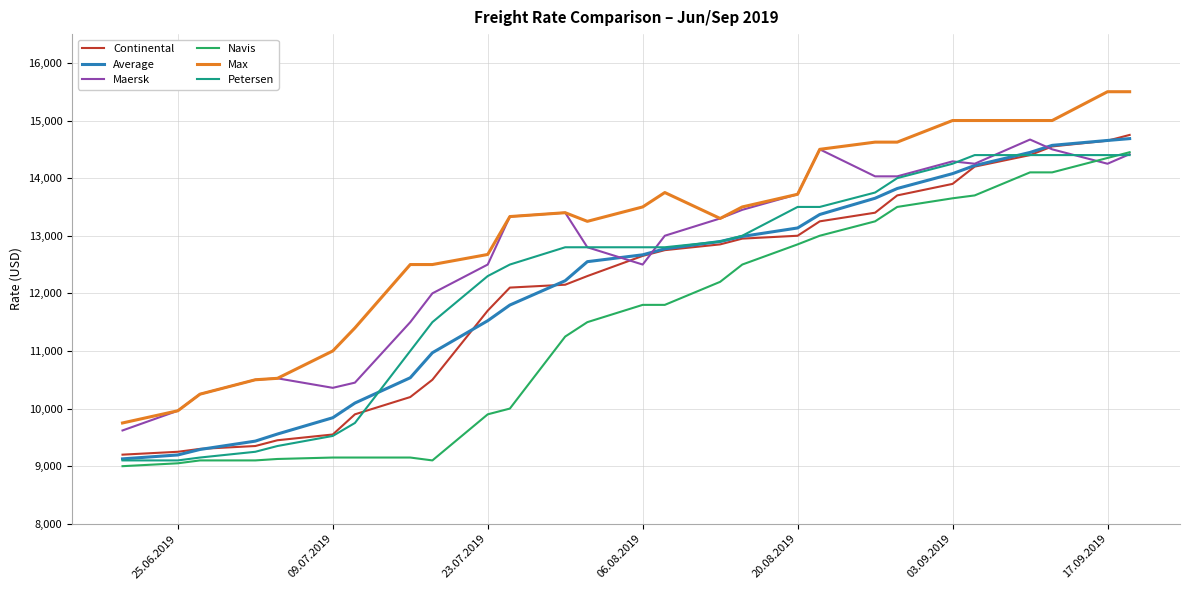

Which series has the largest range (max minus min)?

Max